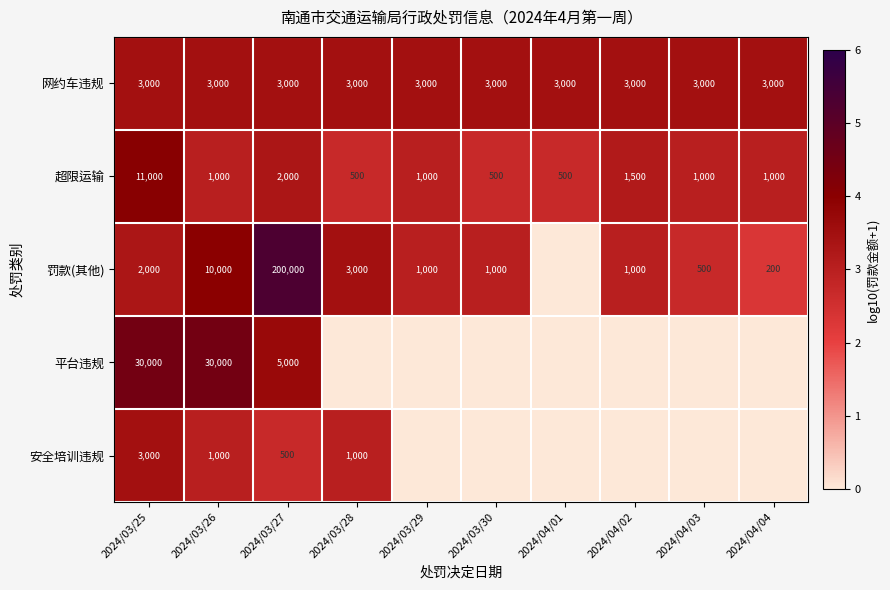

What is the lowest value of the 超限运输 series?

500